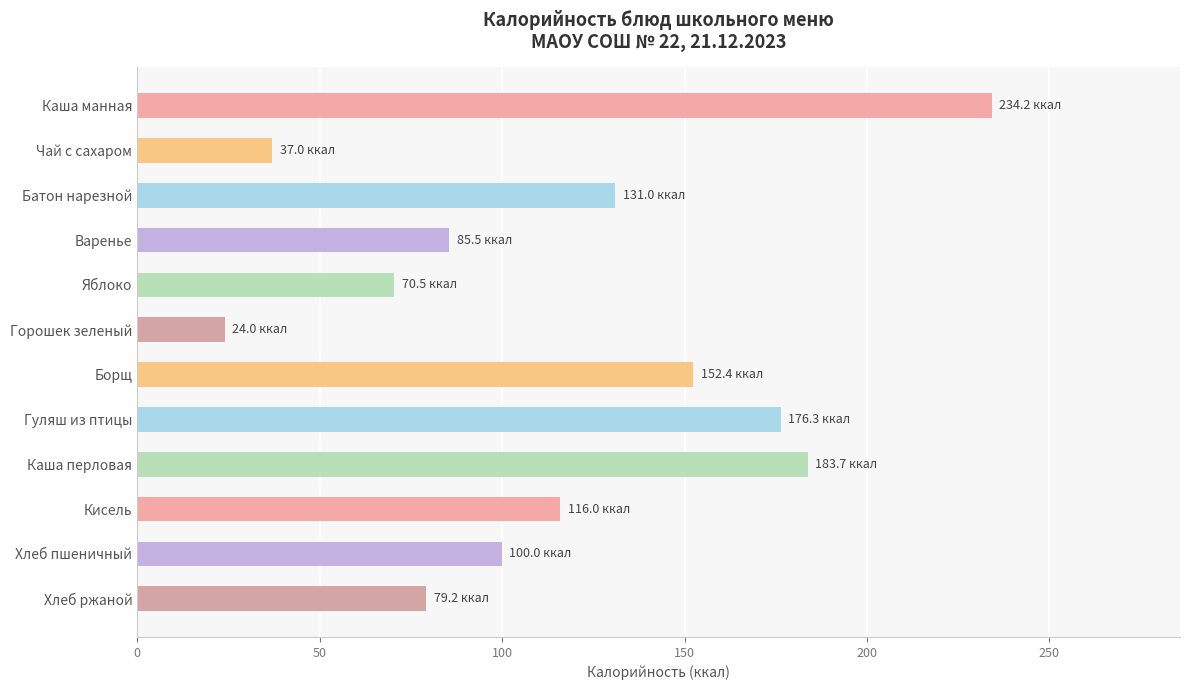

The value at Каша перловая is 183.7. True or false?

True